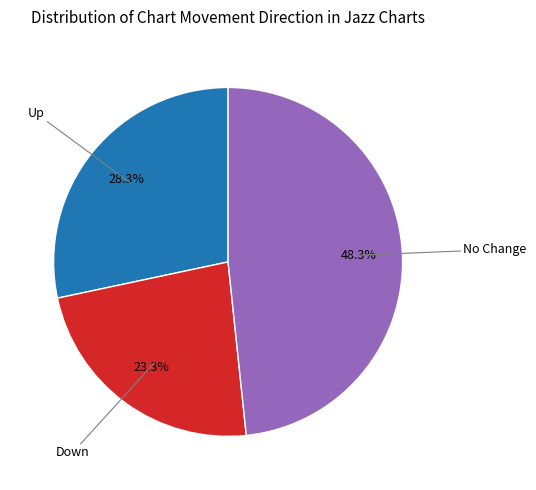

Is there a majority slice in this chart?

No